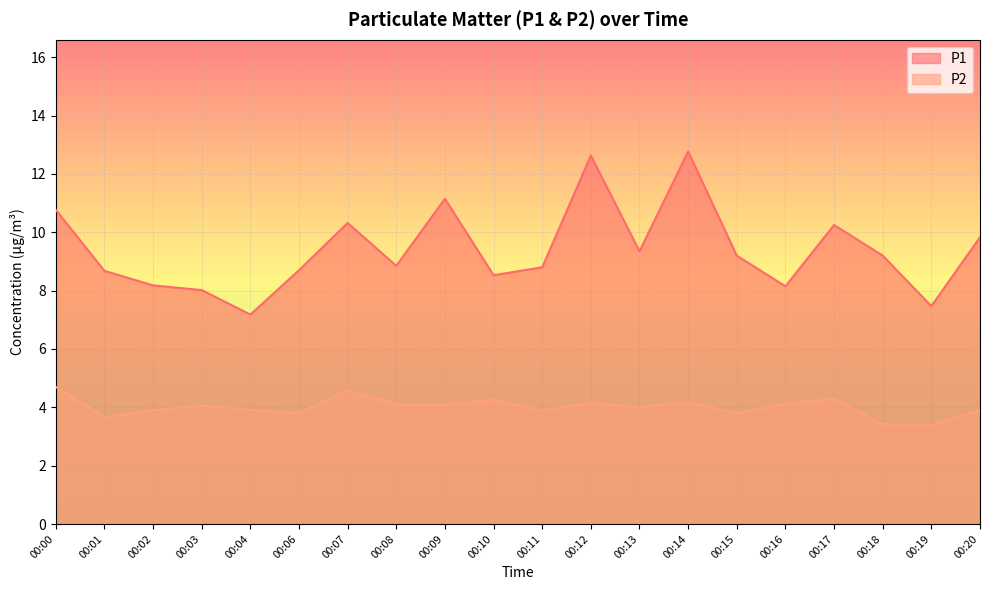

Reading right to left, what are all the values shown in this chart?

P1: 9.8	7.5	9.2	10.2	8.2	9.2	12.8	9.3	12.6	8.8	8.5	11.2	8.8	10.3	8.7	7.2	8.0	8.2	8.7	10.8
P2: 3.9	3.4	3.4	4.3	4.1	3.8	4.2	4.0	4.2	3.9	4.3	4.1	4.1	4.6	3.8	3.9	4.0	3.9	3.7	4.7